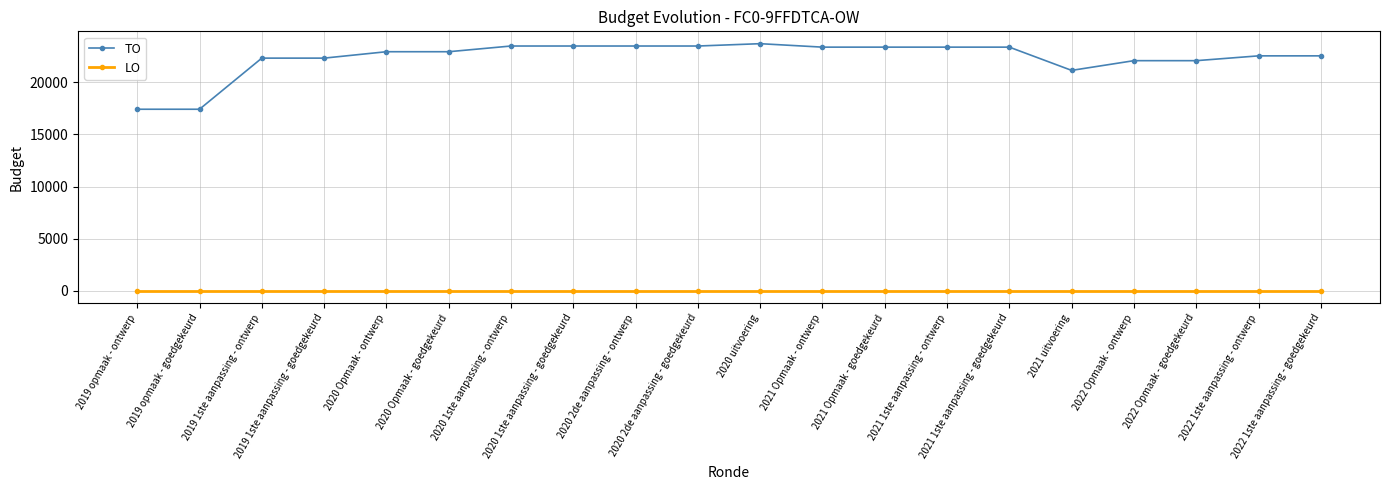

True or false: TO has a value of 21157 at 2021 uitvoering.

True